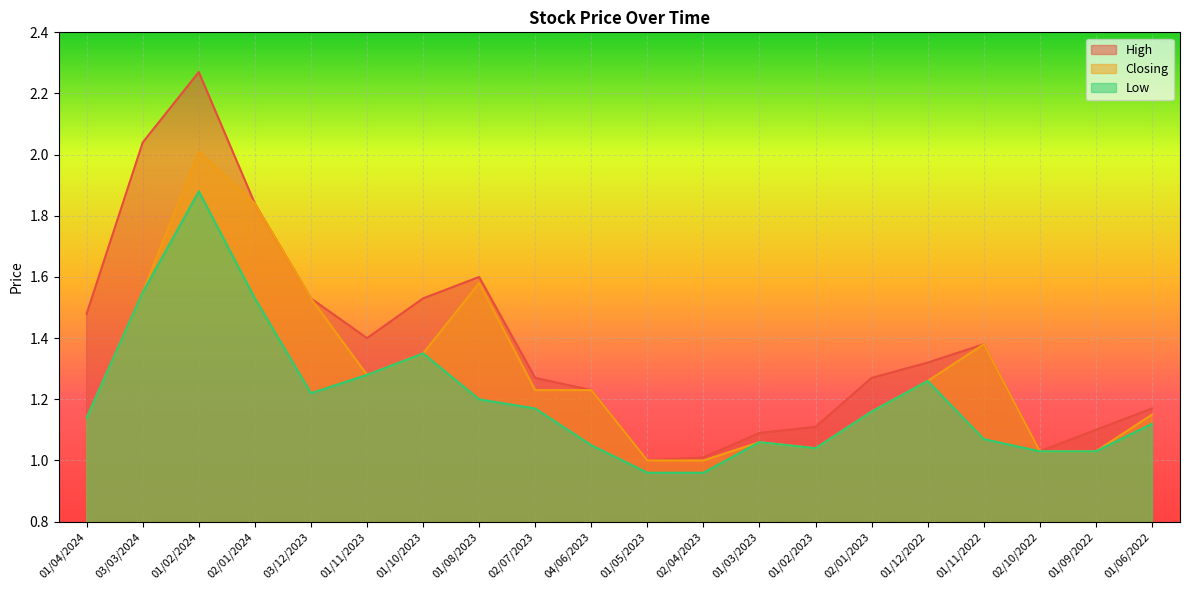

How many data points in Closing are above 1?

18